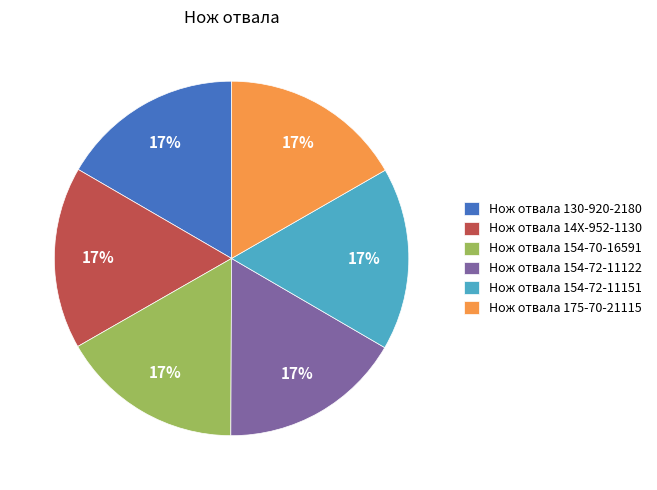

To the nearest percent, what is the combined percentage of Нож отвала 130-920-2180 and Нож отвала 14X-952-1130?

33%